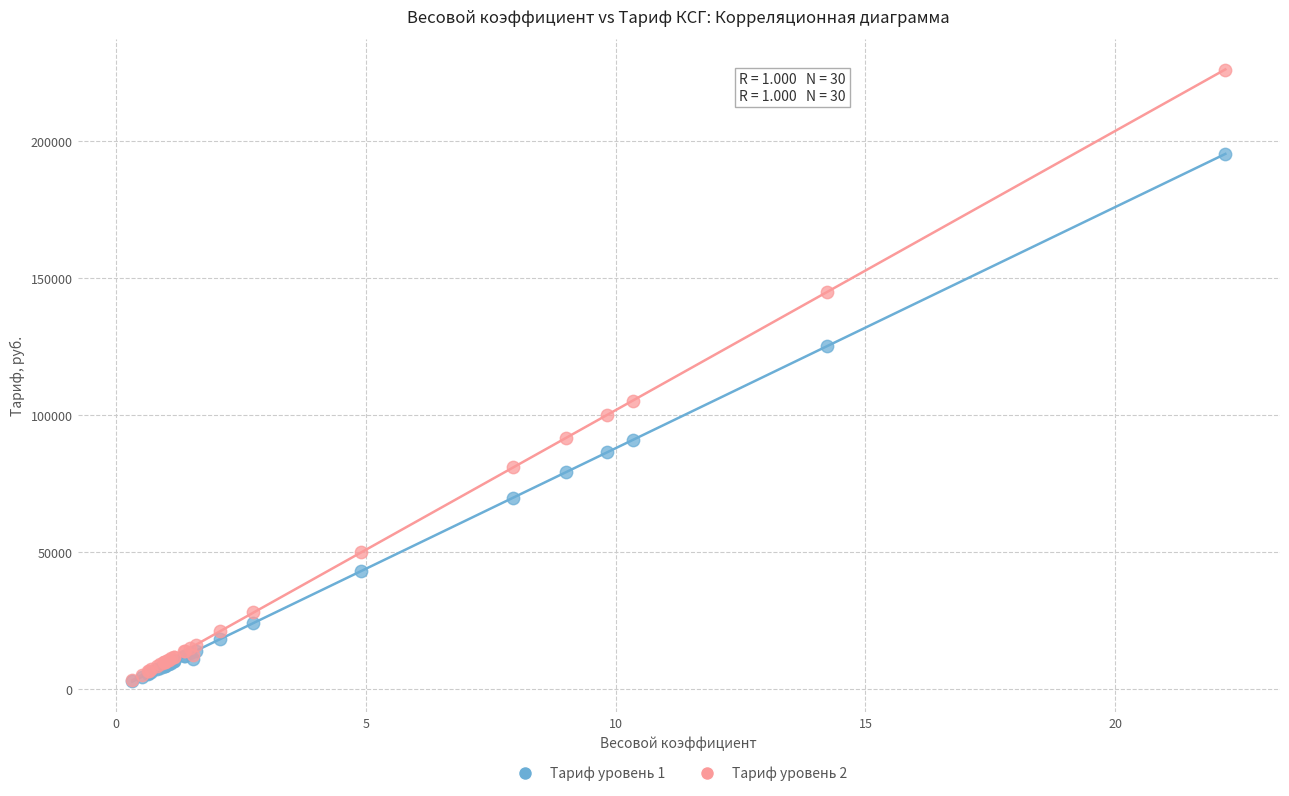

Which series contains the highest Y value?

Тариф уровень 2